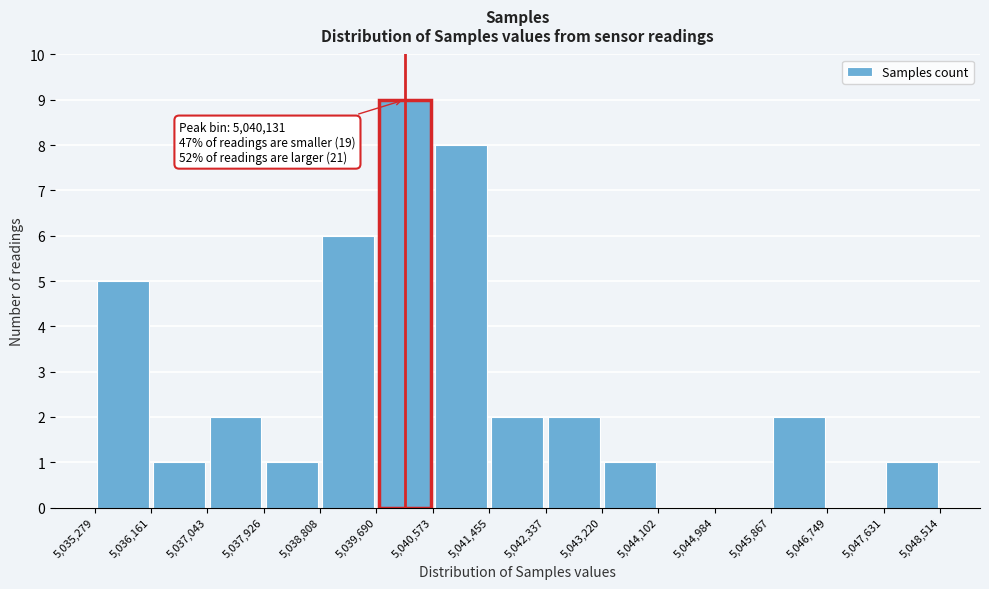

Which range on the x-axis has the tallest bar?

5,039,690 to 5,040,573